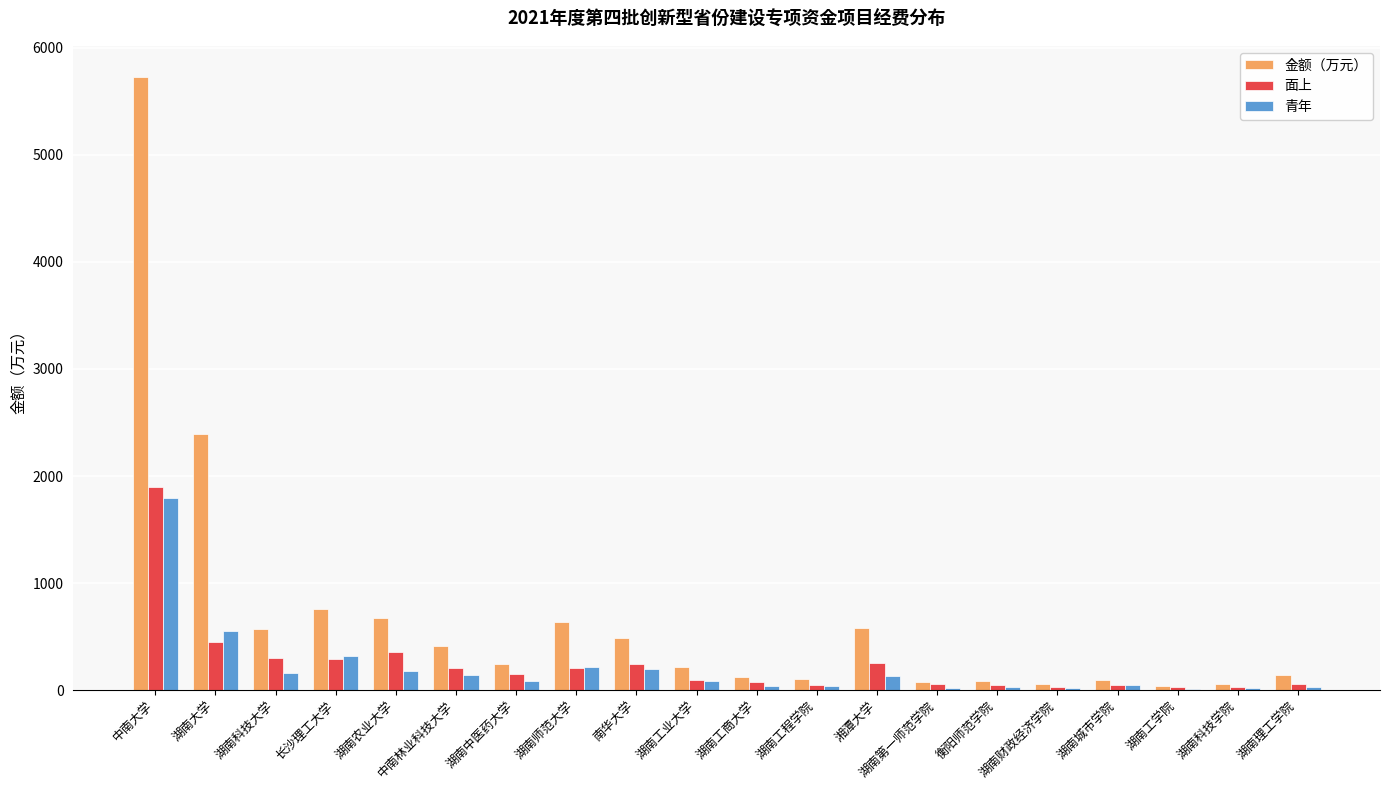

Where is 金额（万元） nearest to the value 2887?

湖南大学